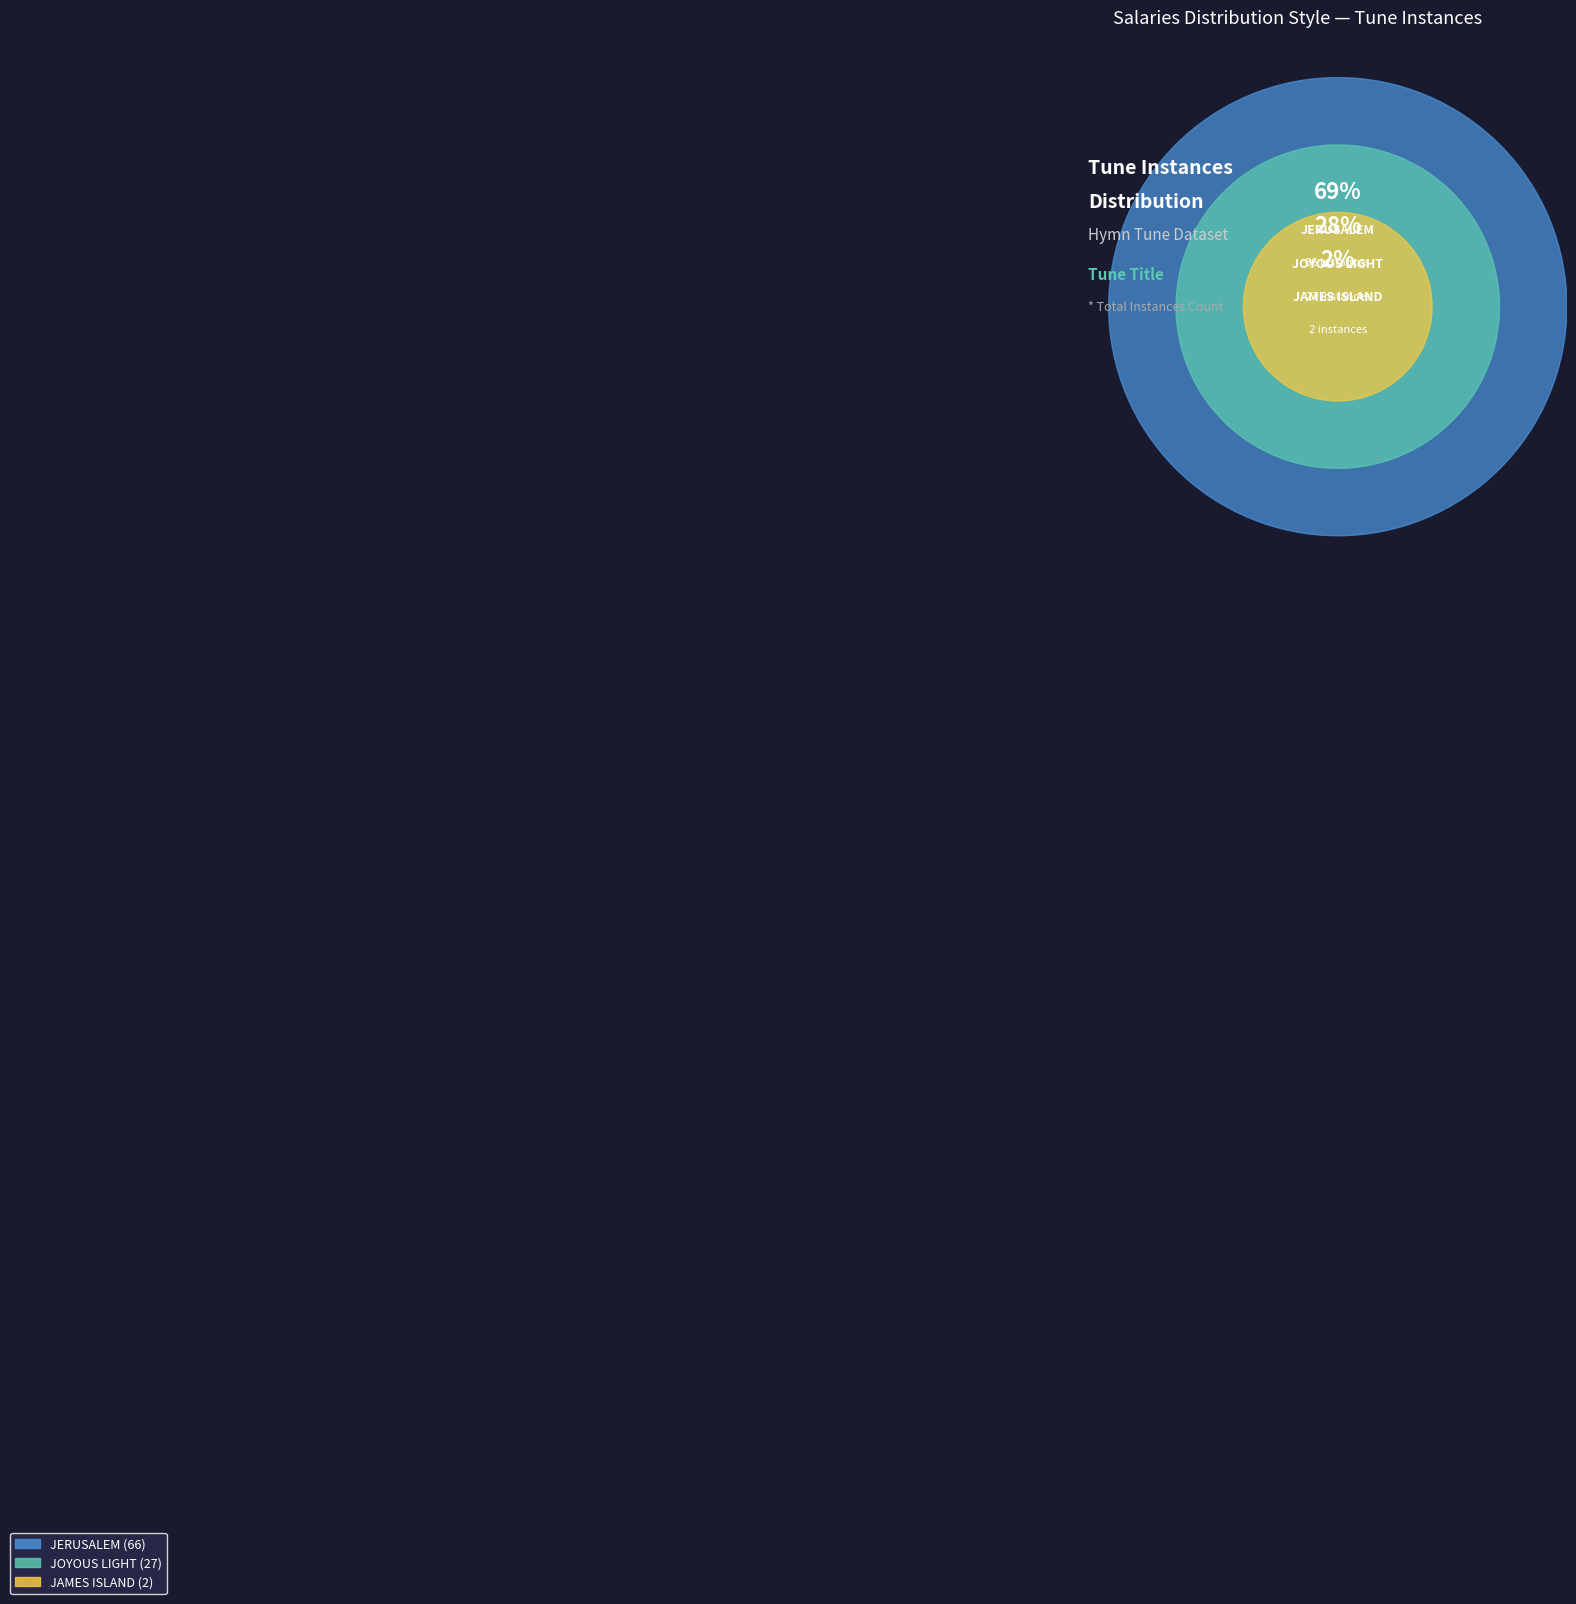

How many segments does this pie chart have?

3